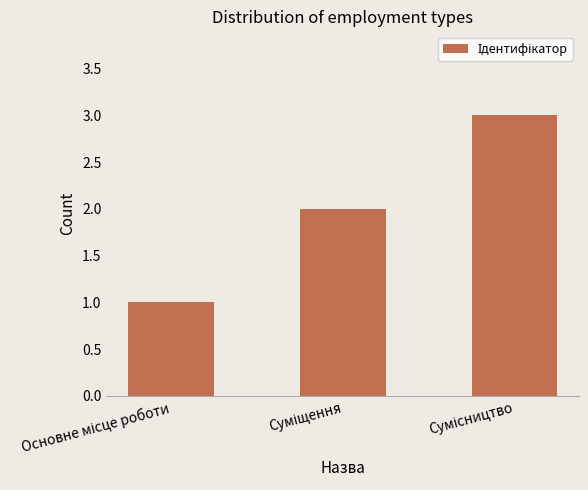

What is the maximum value shown in the chart?

3